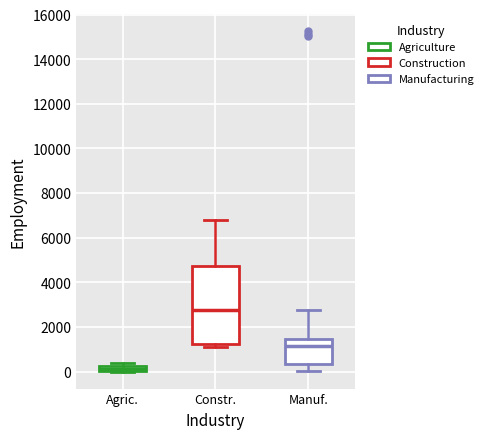

Where is the upper edge of the box for Constr. on the y-axis? The values are not printed on the chart, so give them approximately, as read against the axis.

4800